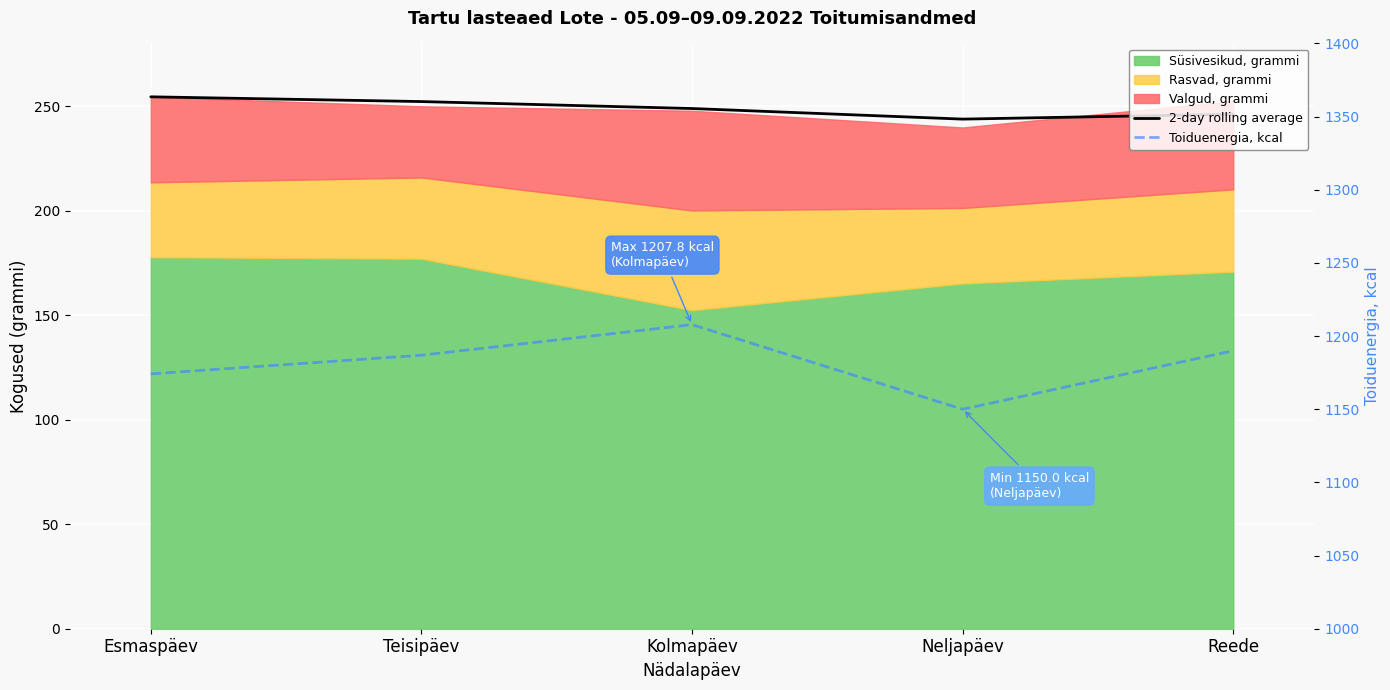

What is the label of the 1st point from the left?

Esmaspäev